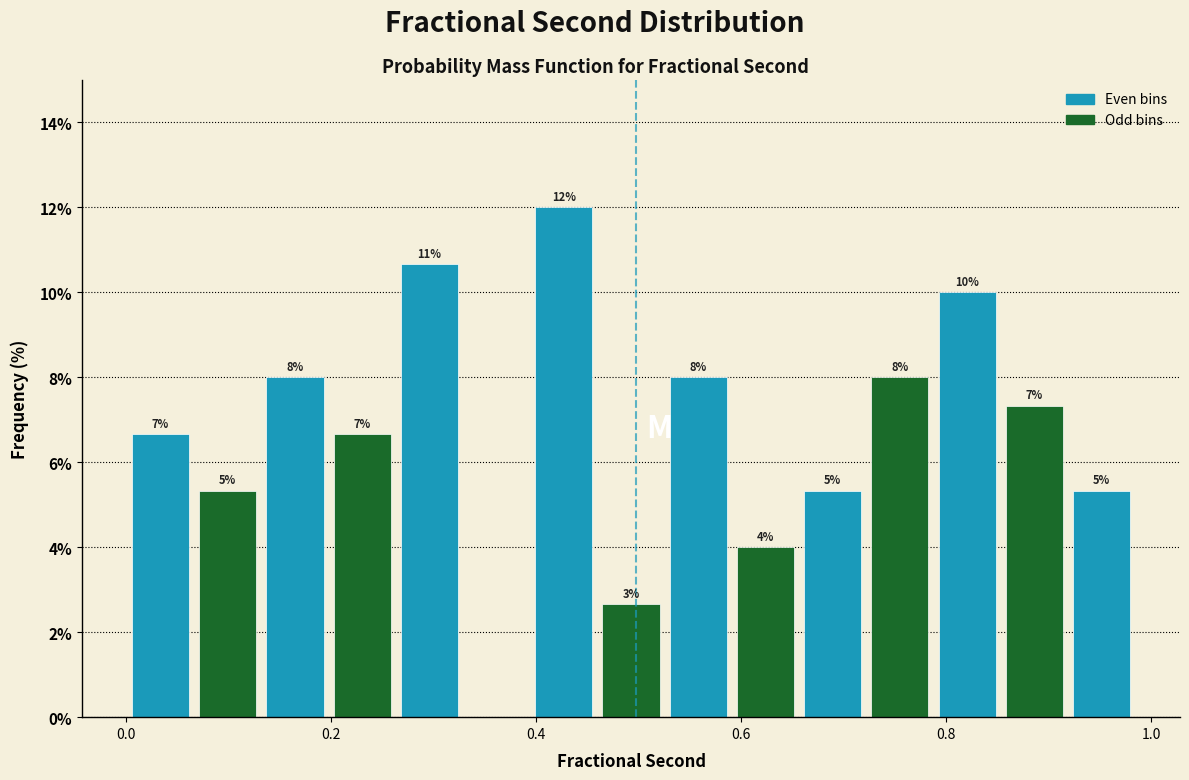

Around what value on the x-axis is the tallest bar? Give the approximate position of its centre, as read against the axis.

0.42